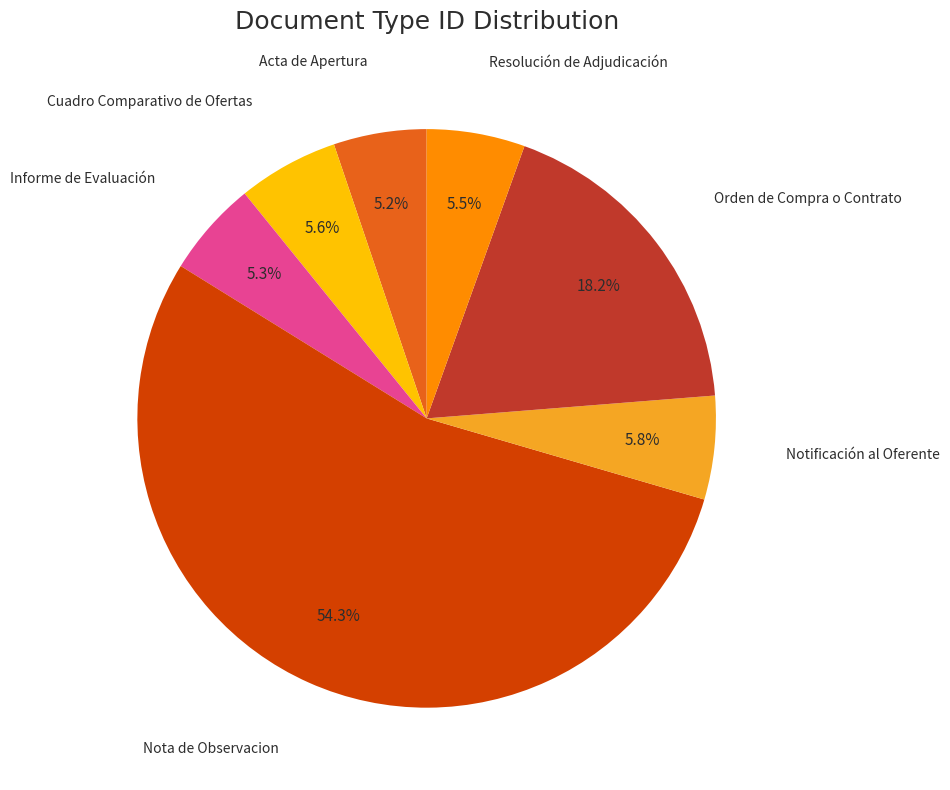

How many slices are in this pie chart?

7